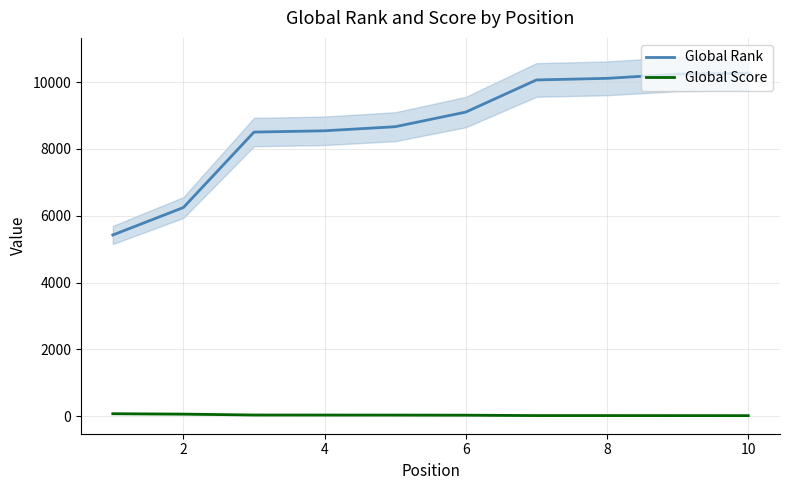

List the series in order of their peak value, lowest first.

Global Score, Global Rank